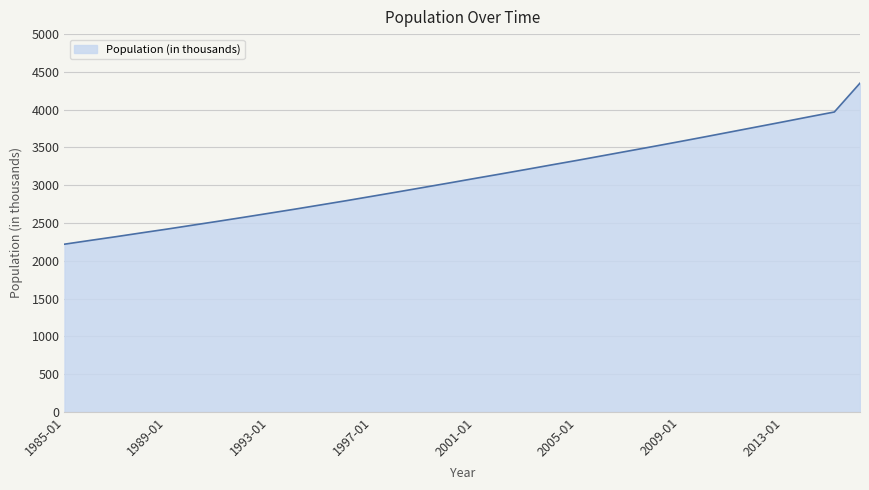

What is the smallest value displayed?

2219